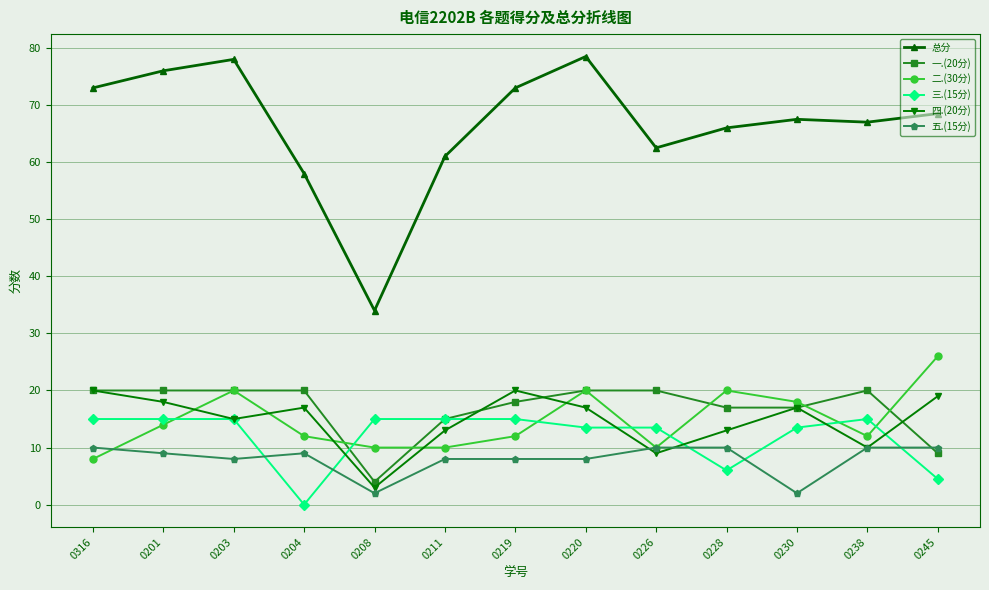

The value of 四.(20分) at 0220 is 17.0. True or false?

True